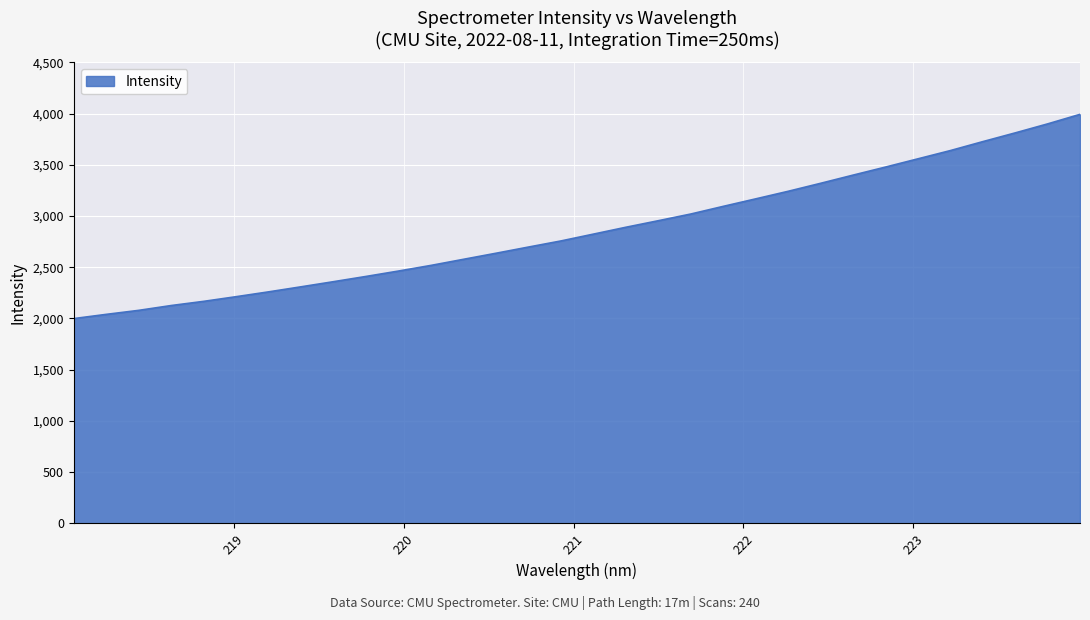

What is the maximum value shown in the chart?

3991.9